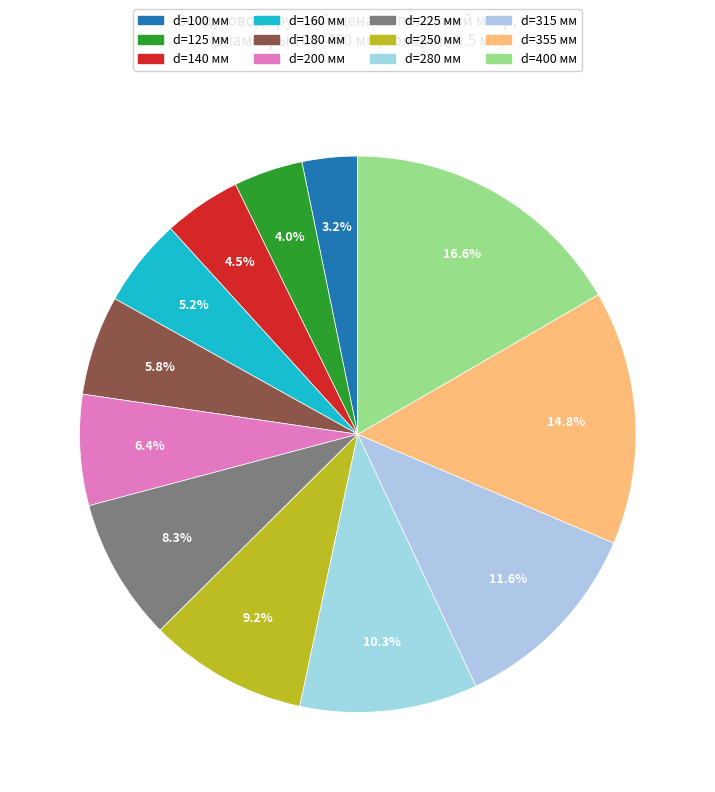

Is there a majority slice in this chart?

No